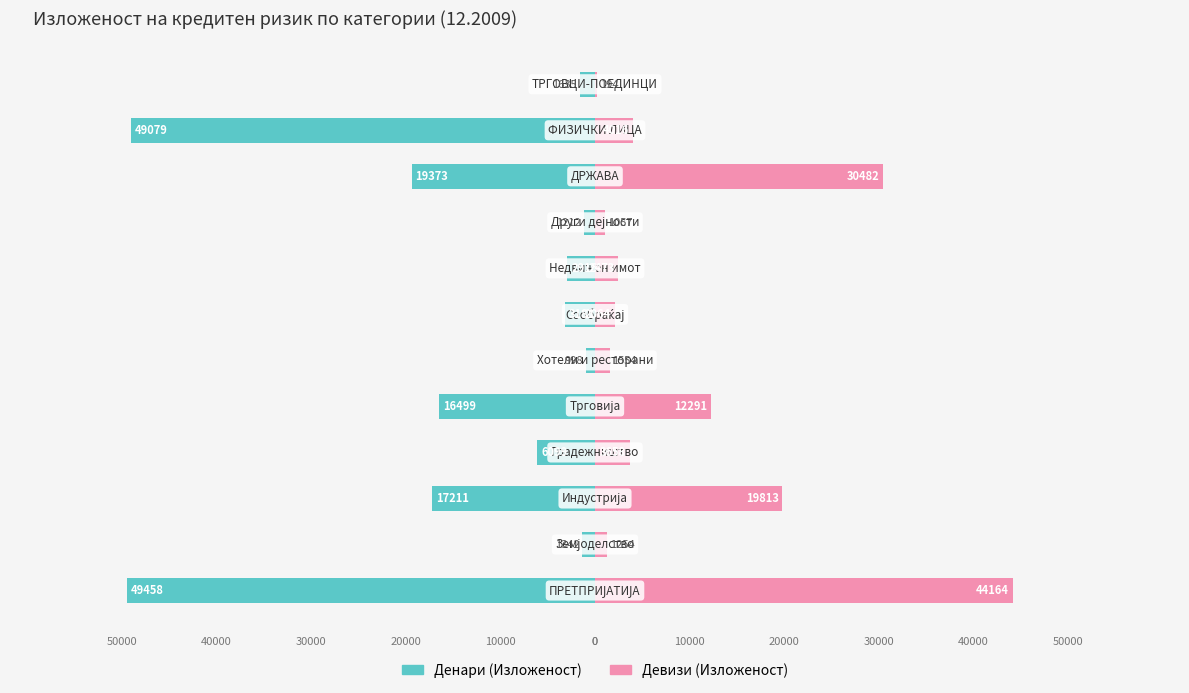

What are all the series names shown in the legend?

Денари (Изложеност), Девизи (Изложеност)